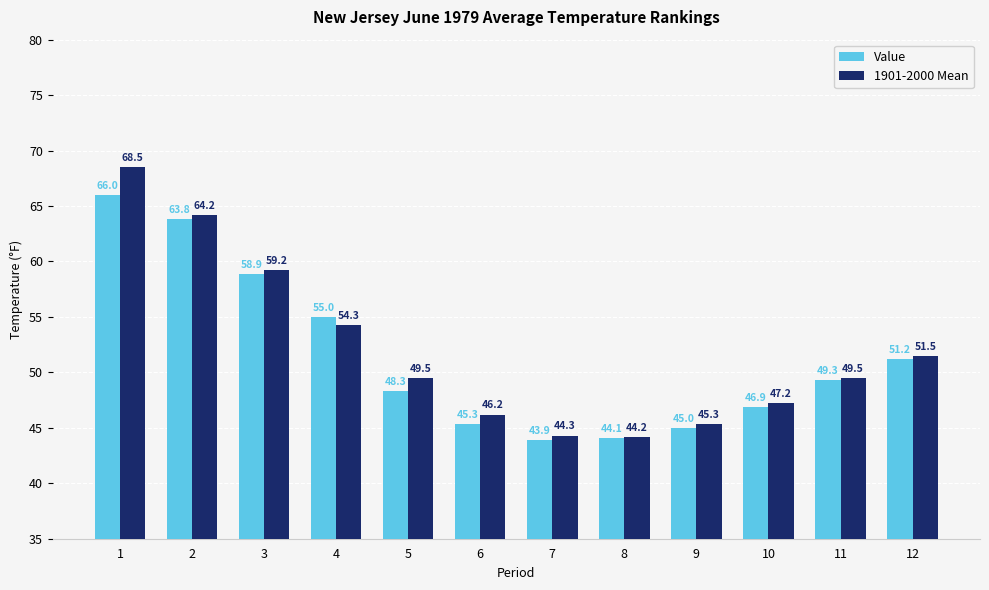

What is the sum of all 1901-2000 Mean values?

623.9